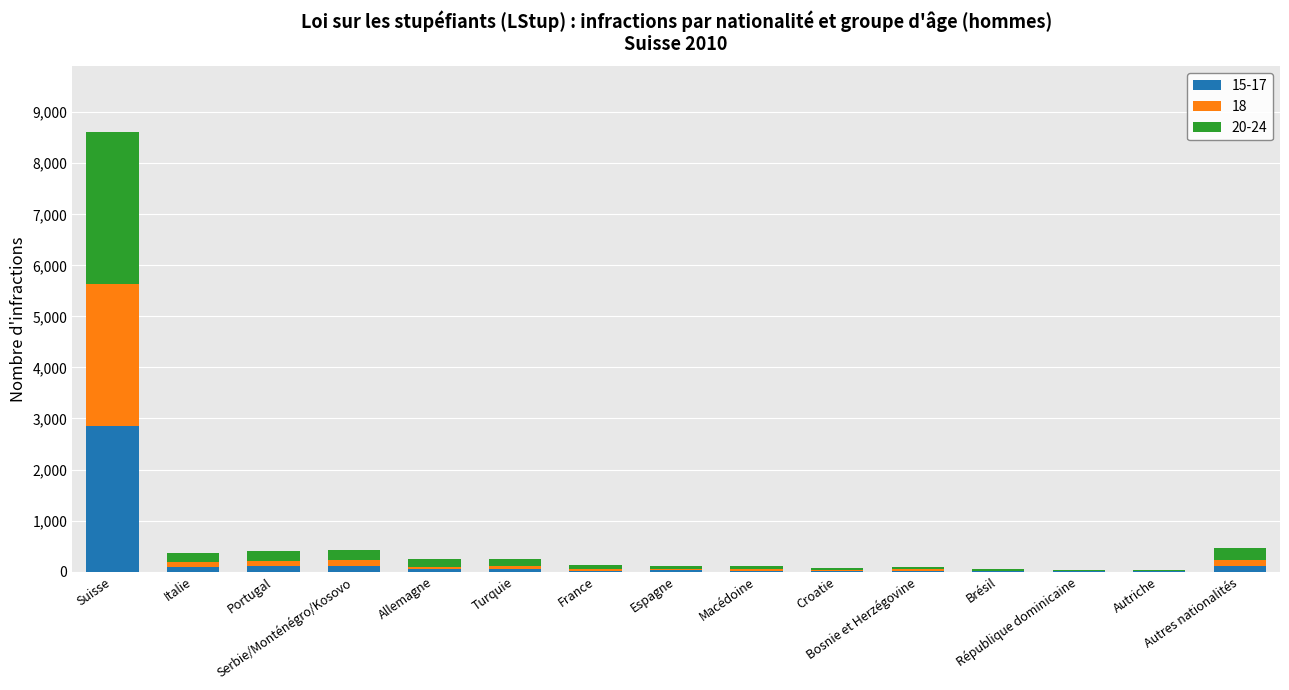

How many data points does each series have?

15